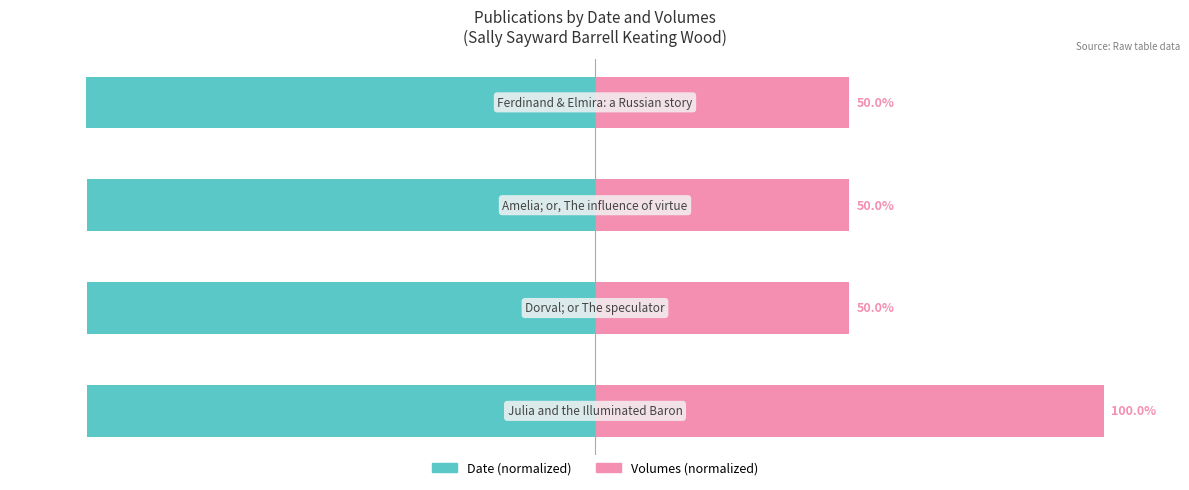

Which series has the largest range (max minus min)?

Volumes